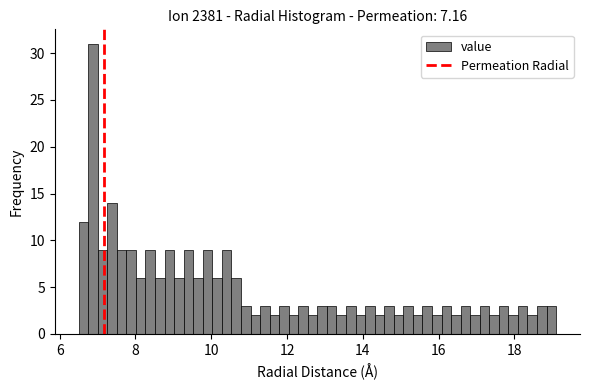

Read against the x-axis, roughly where is the centre of the tallest bar?

6.8